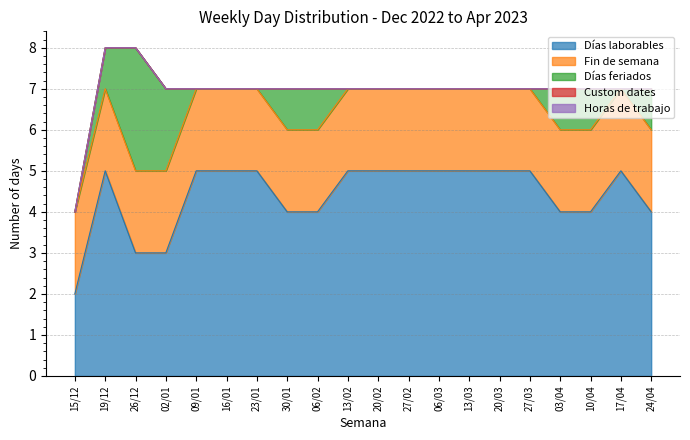

Rank the series by their maximum value, from lowest to highest.

Custom dates, Horas de trabajo, Fin de semana, Días feriados, Días laborables